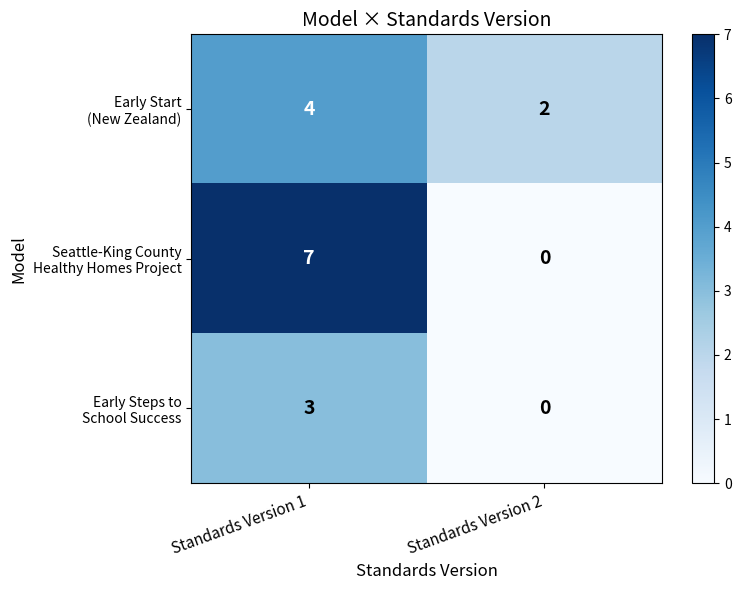

At which category is the sum across all series the highest?

Standards Version 1